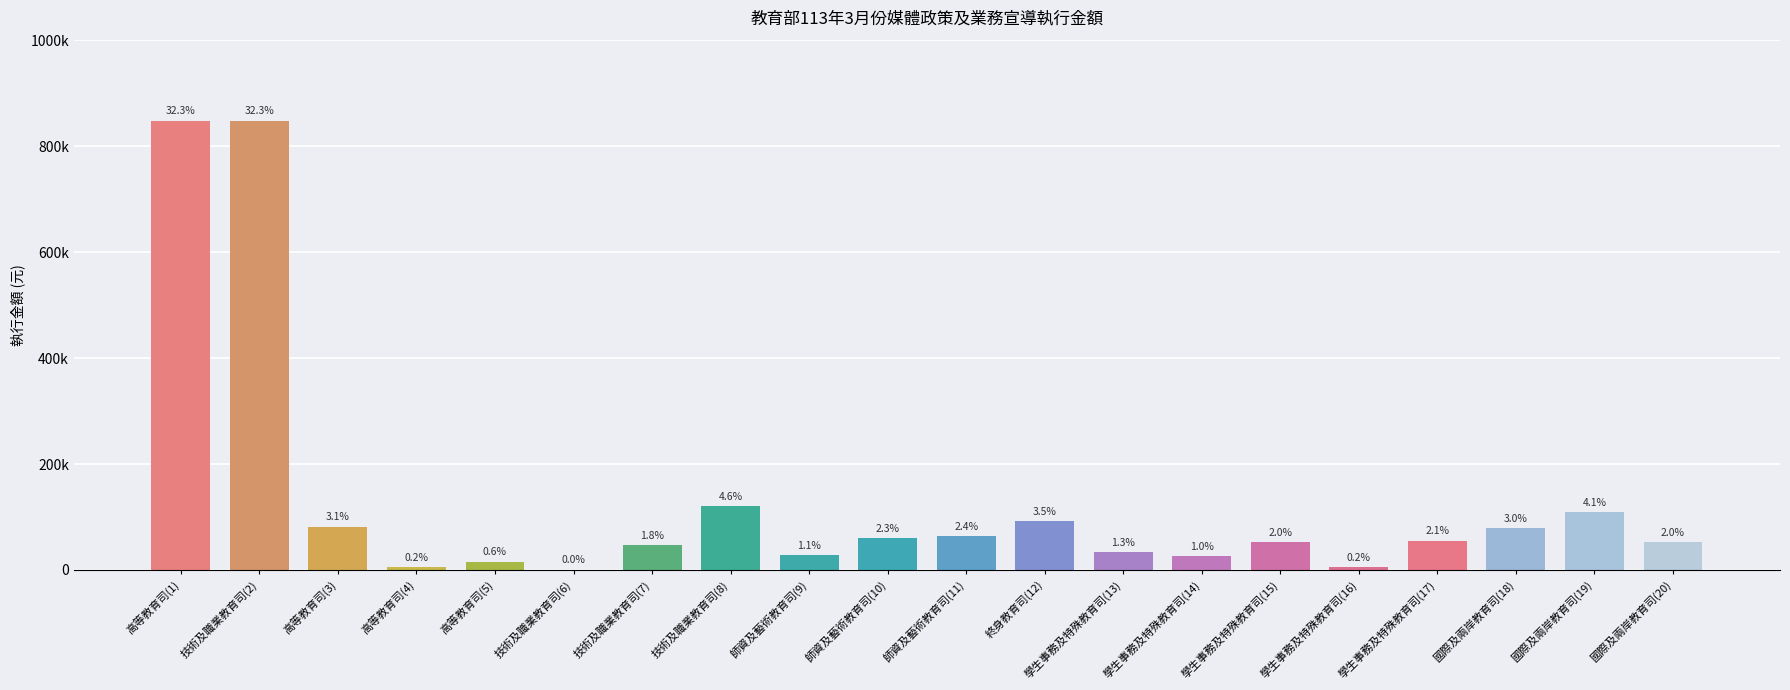

What is the sum of all values?

2626914